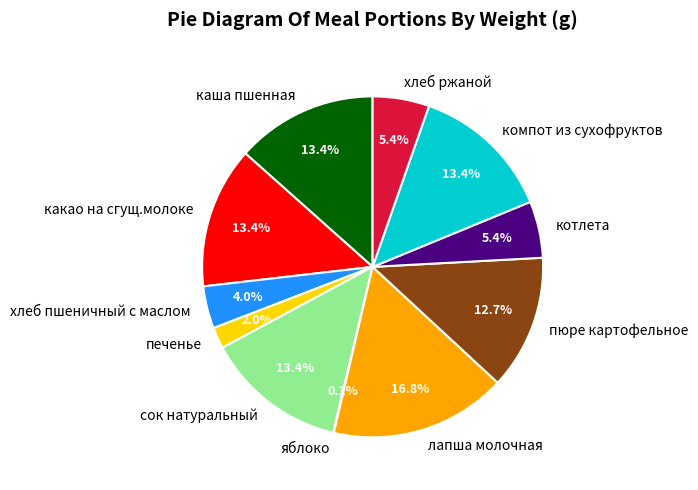

Do сок натуральный and хлеб ржаной together represent more than half of the pie?

No